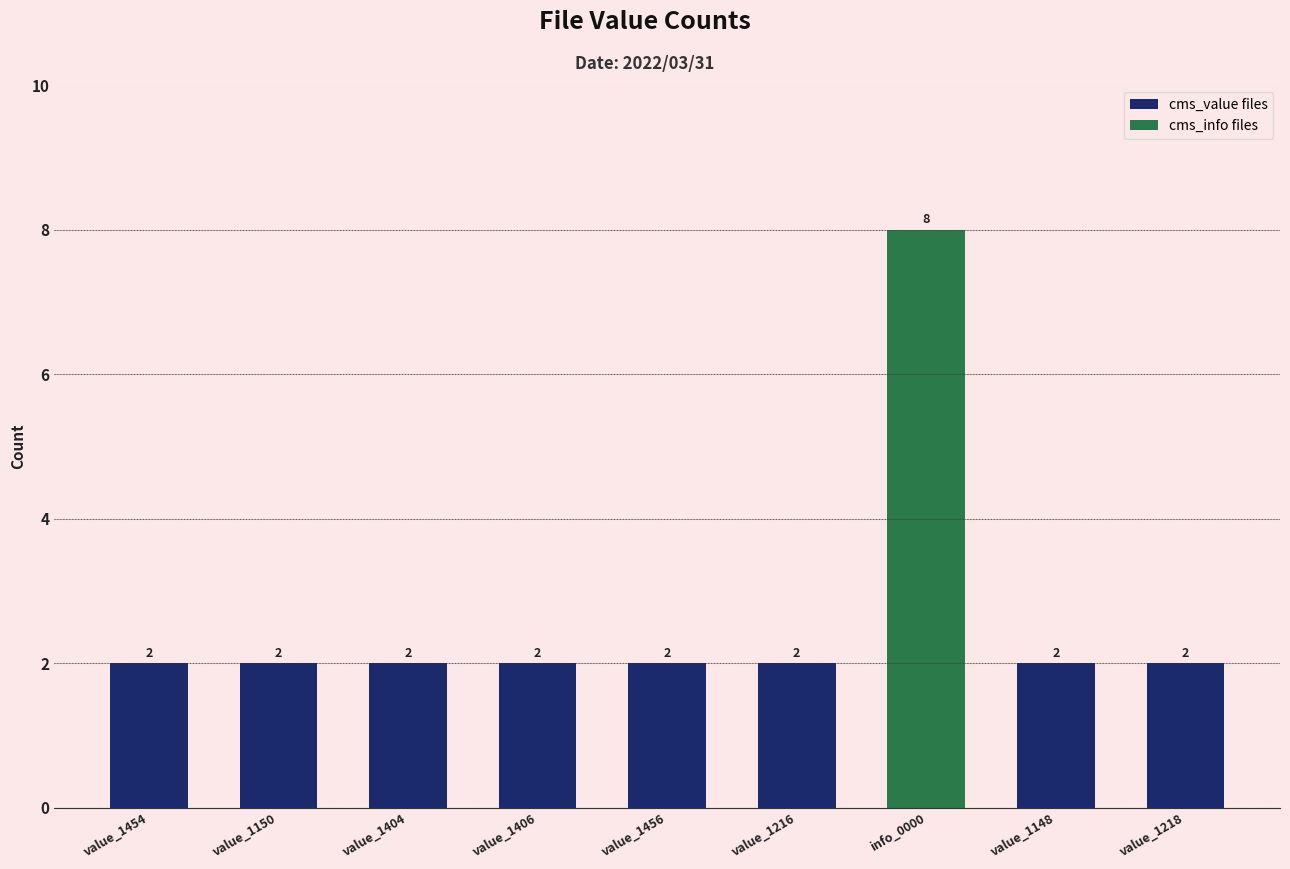

What is the value of the 3rd bar from the left?

2